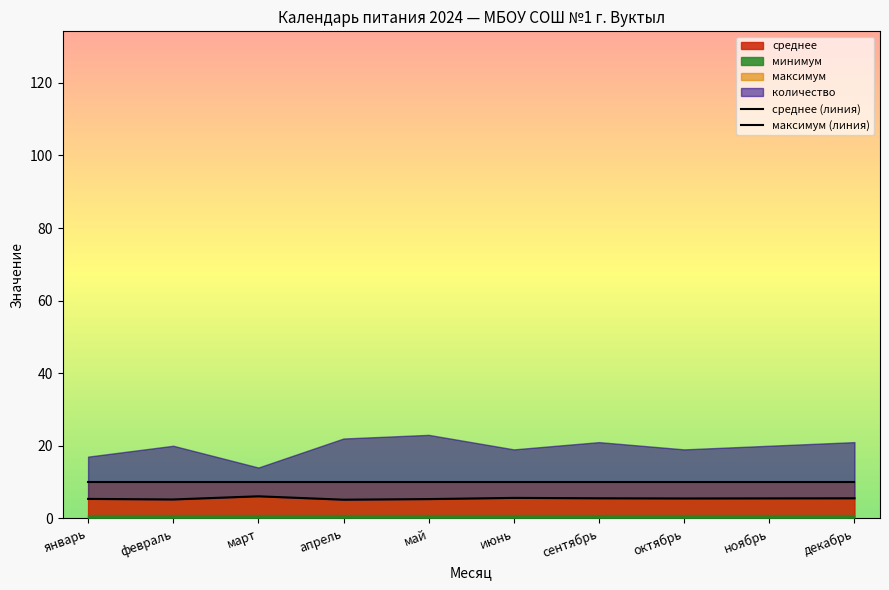

Is it true that среднее equals 5.5 at октябрь?

True